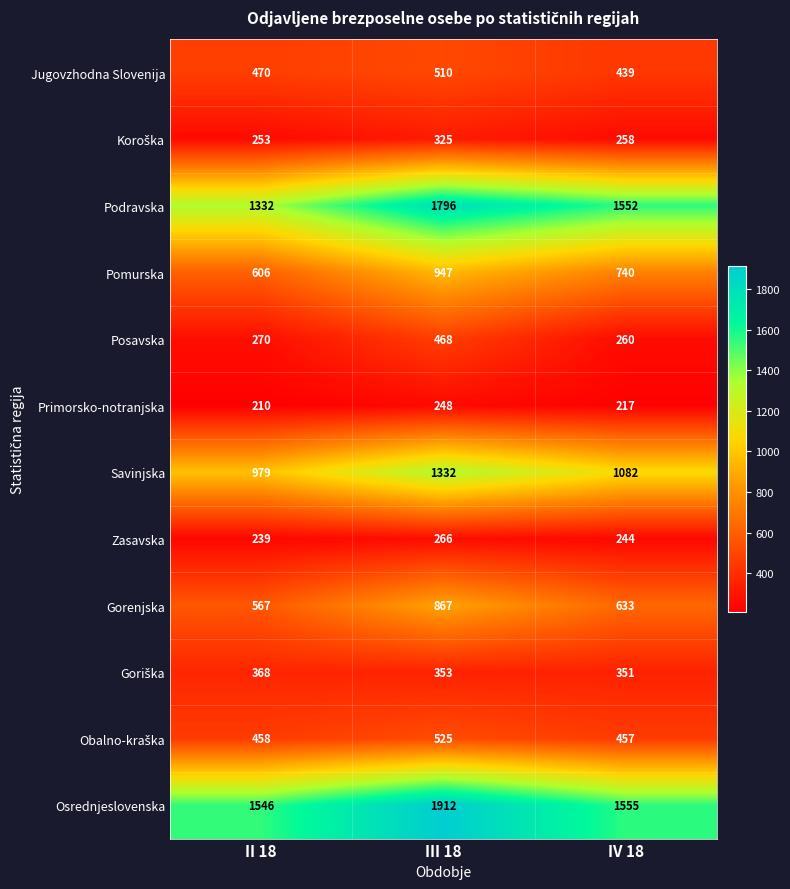

Is it true that Savinjska equals 443 at III 18?

False